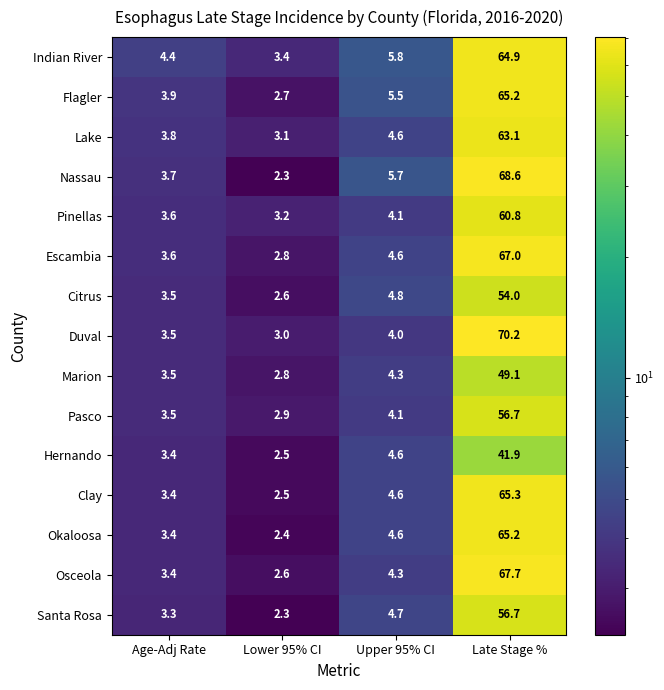

At which category is the sum across all series the highest?

Late Stage %